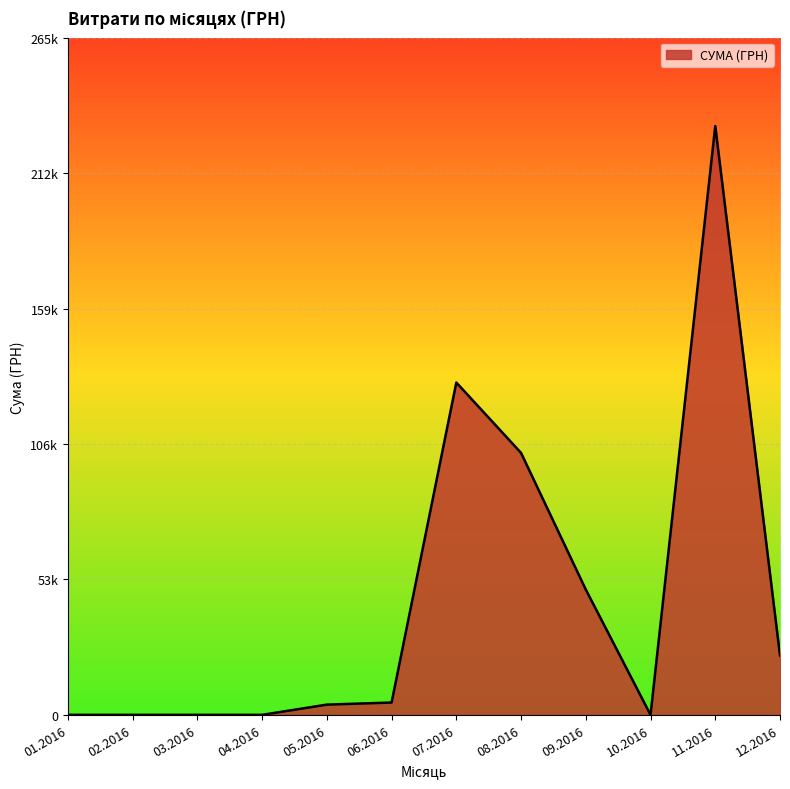

What is the difference between the maximum and minimum values?

230824.8